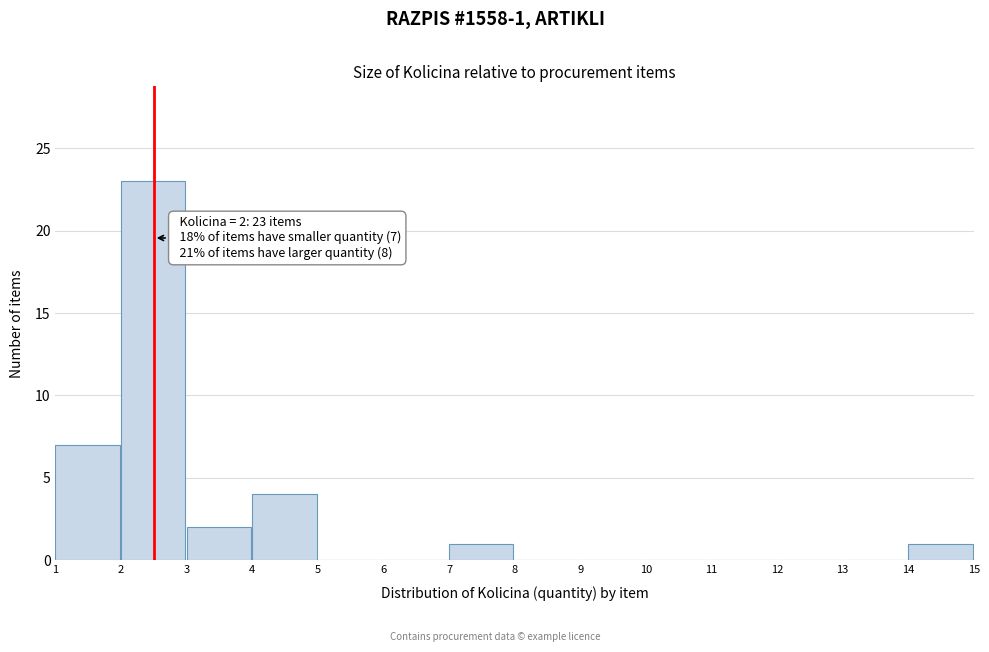

Over which range of the x-axis is the bar tallest?

2 to 3